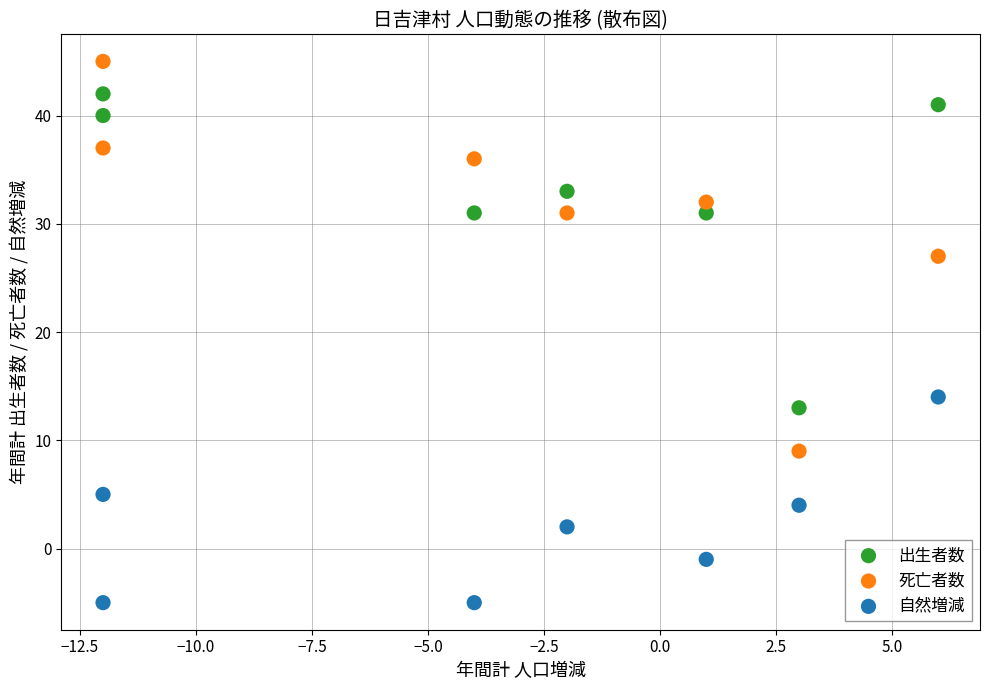

Which series has the largest Y range (max minus min)?

死亡者数